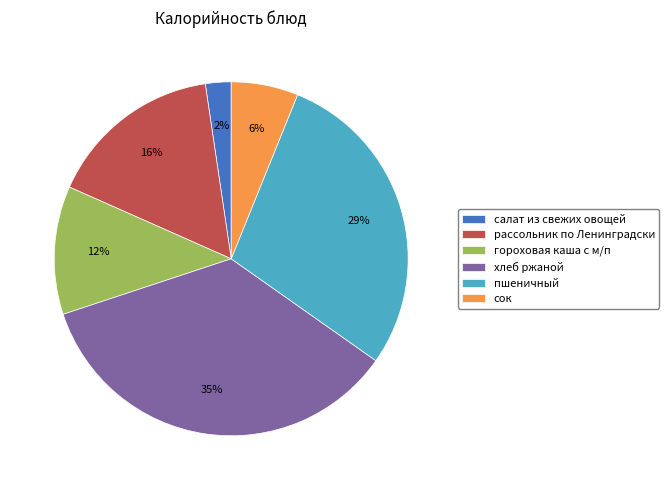

The сок slice represents 15% of the pie. True or false?

False